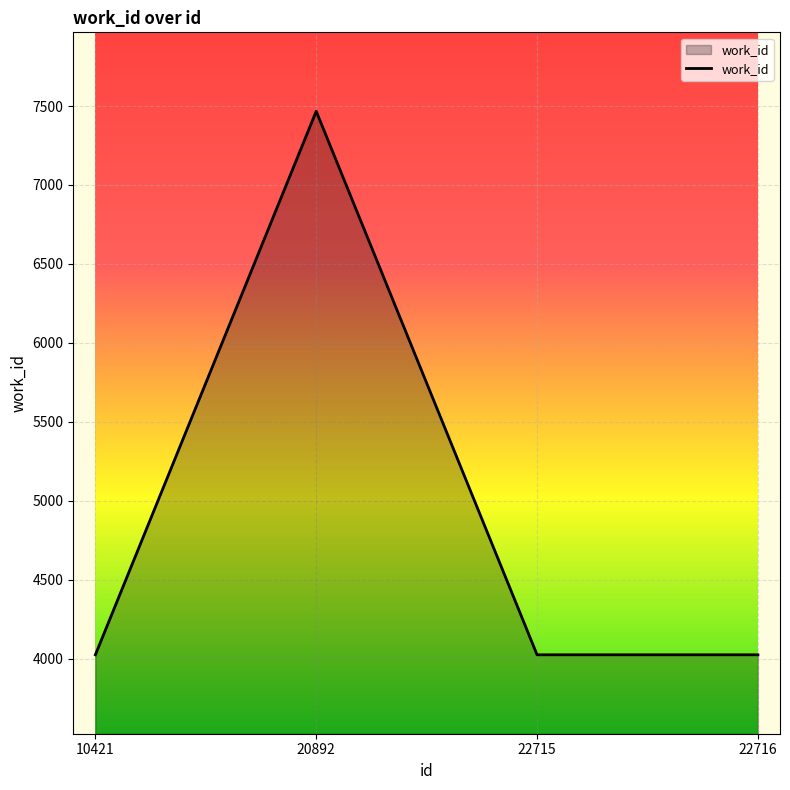

How many lines are shown in the chart?

1